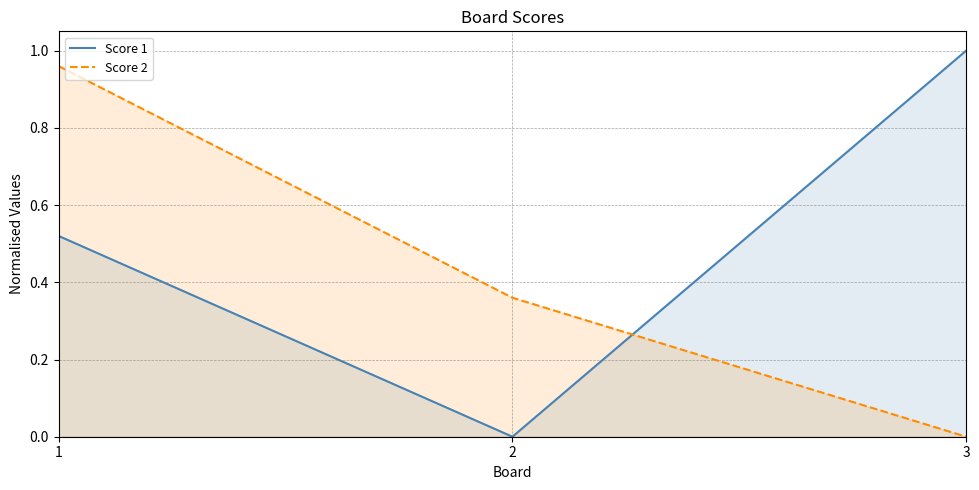

Rank the series by their average value, from highest to lowest.

Score 1, Score 2